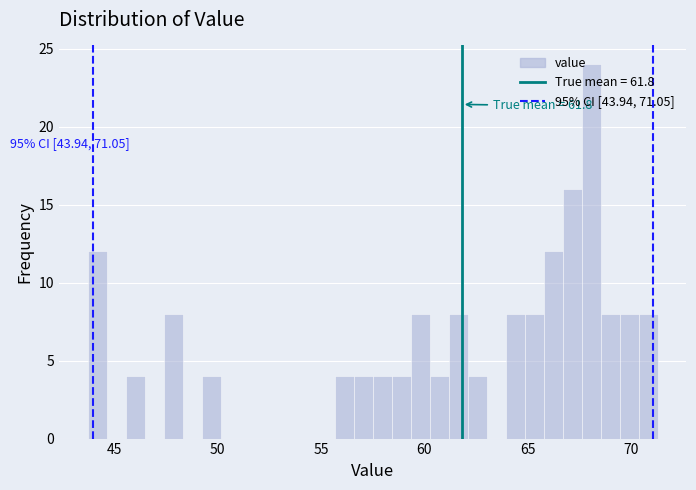

Around what value on the x-axis is the tallest bar? Give the approximate position of its centre, as read against the axis.

68.0